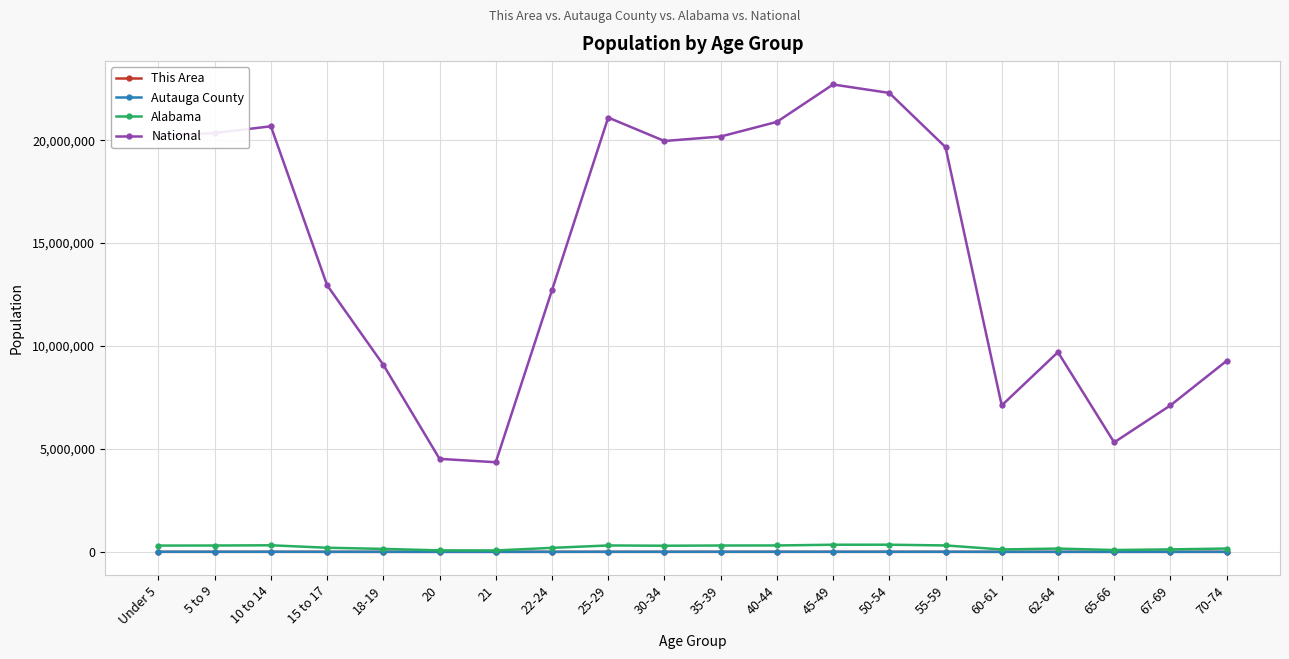

At how many categories does at least one series exceed 3638039?

20